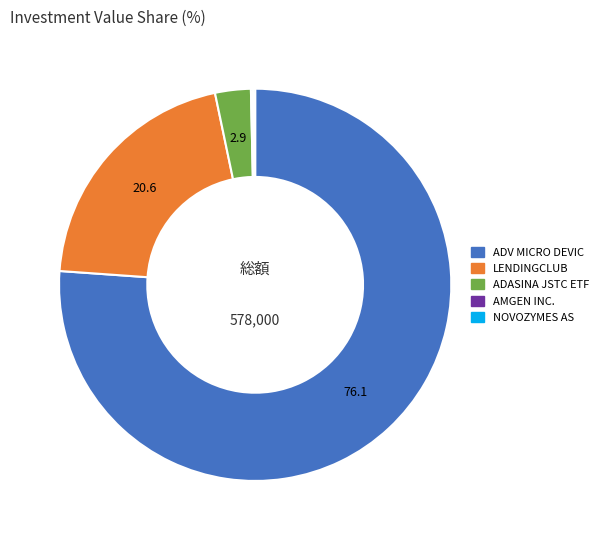

Is it true that LENDINGCLUB is 21% of the pie?

True